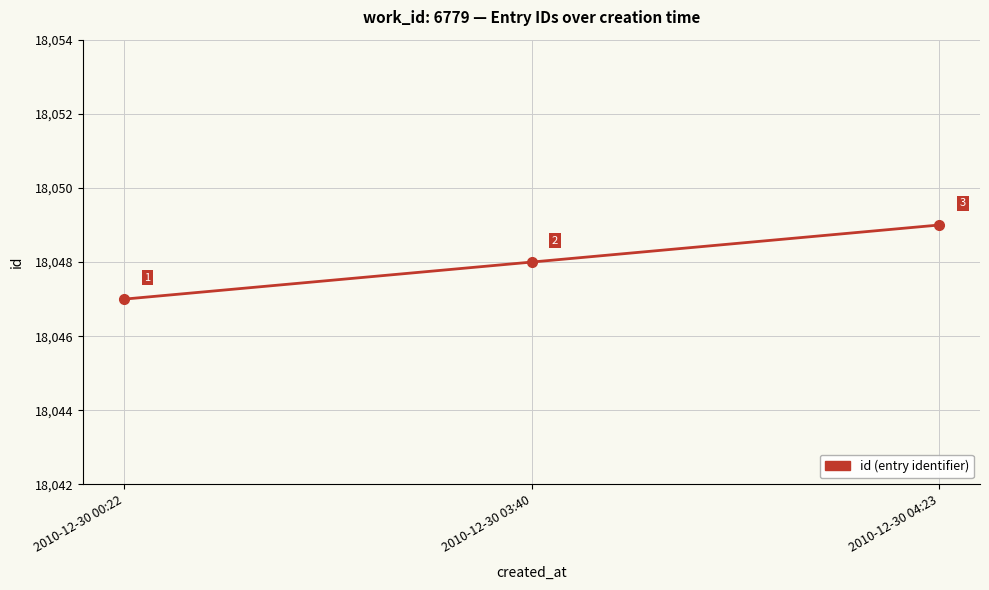

What is the label of the 1st point from the right?

2010-12-30 04:23